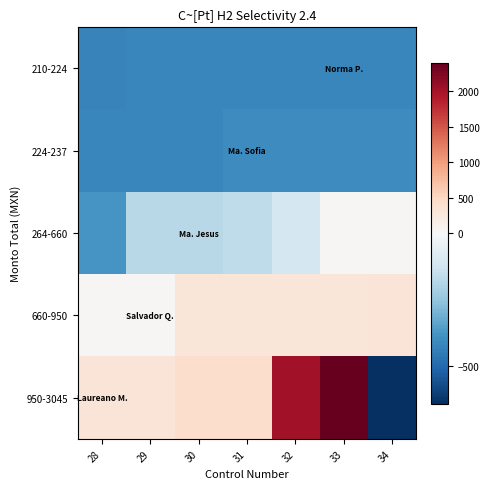

Which series has the largest range (max minus min)?

950-3045